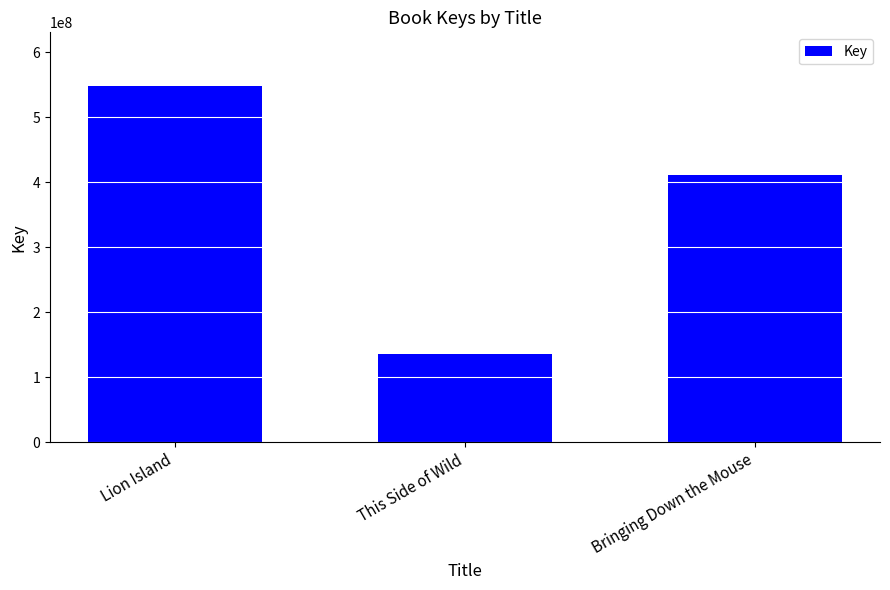

What position from the left is This Side of Wild?

2